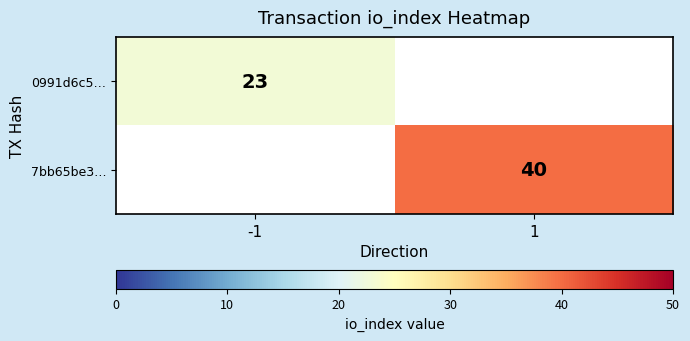

The value of 7bb65be3… at 1 is 24. True or false?

False